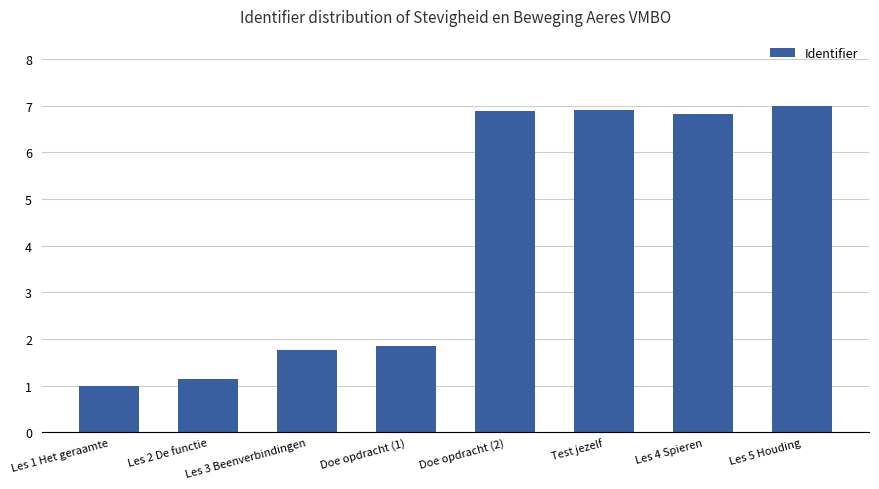

What is the label of the 8th bar from the left?

Les 5 Houding